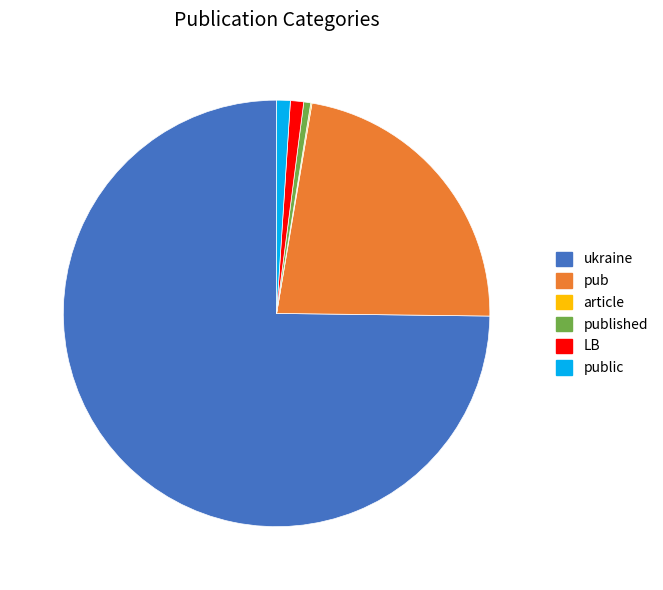

Which has a higher value, pub or public?

pub